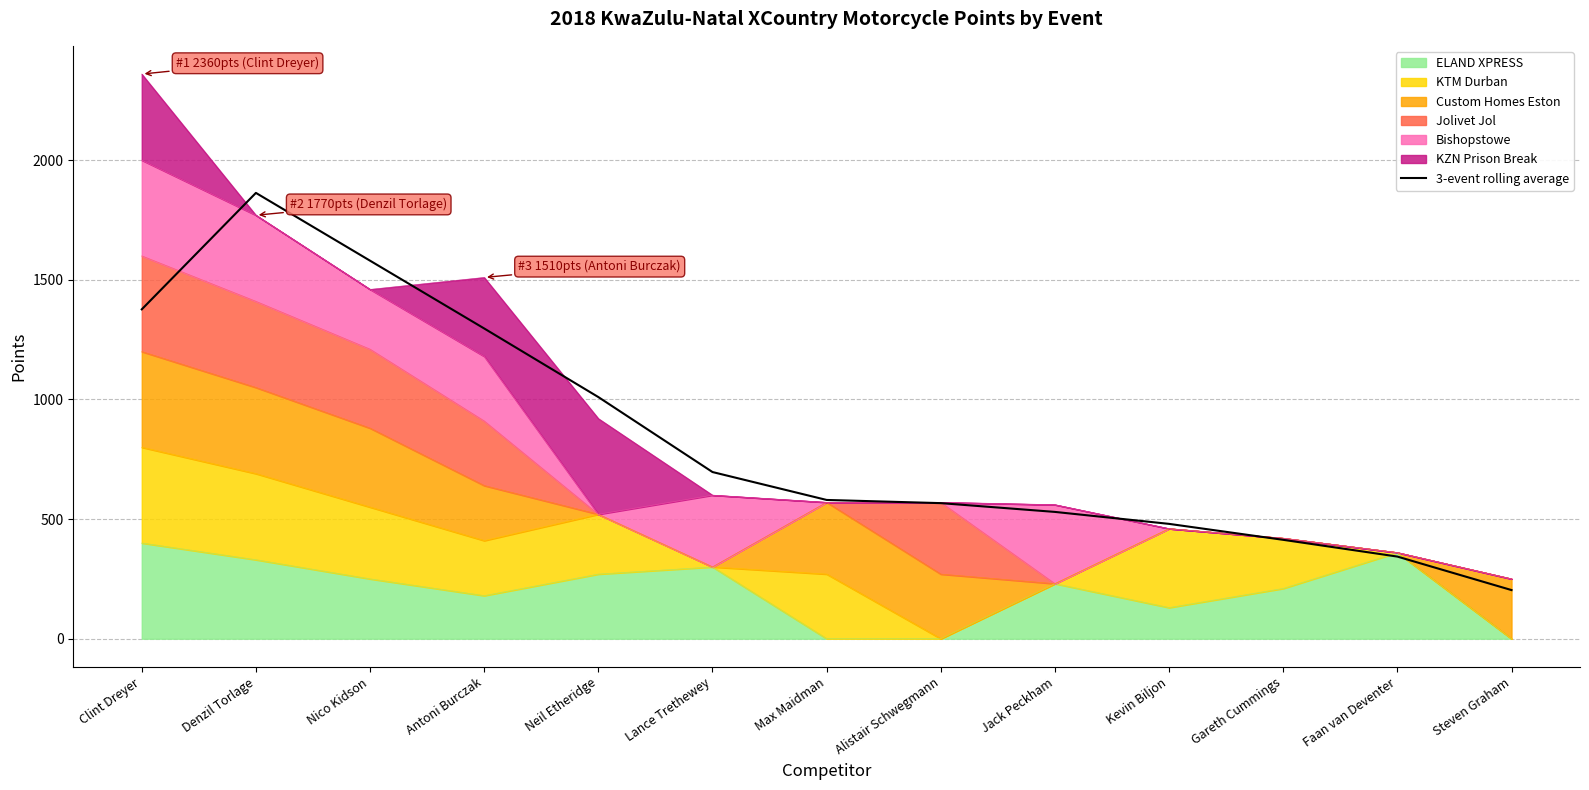

Is it true that the value at Neil Etheridge is 1393.6?

False